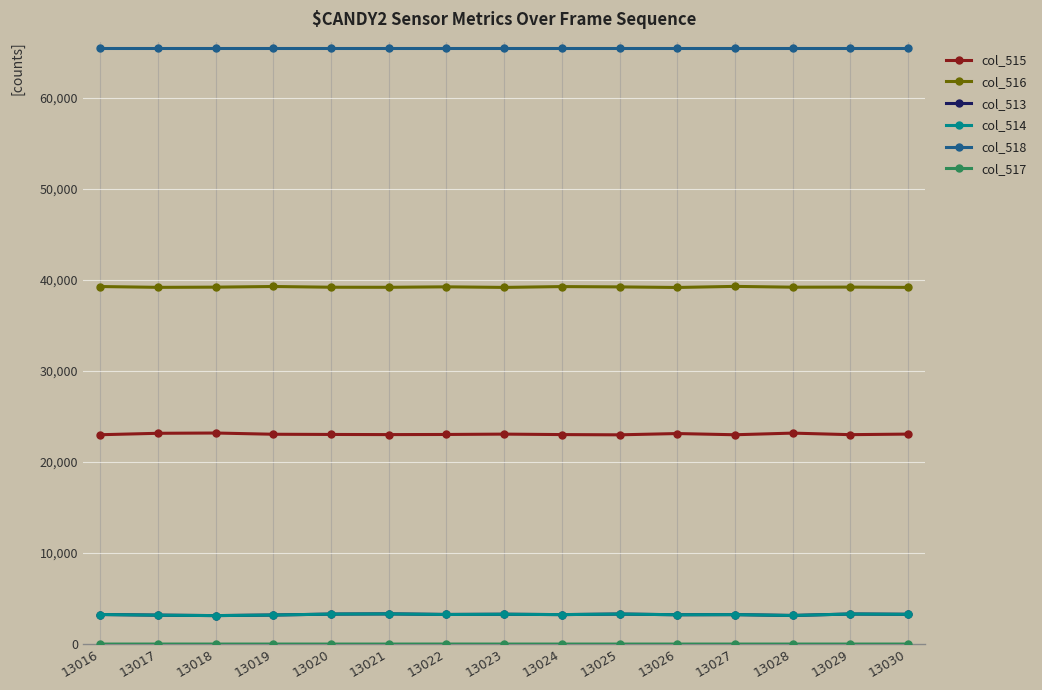

The col_515 series shows 10595 at 13027. True or false?

False